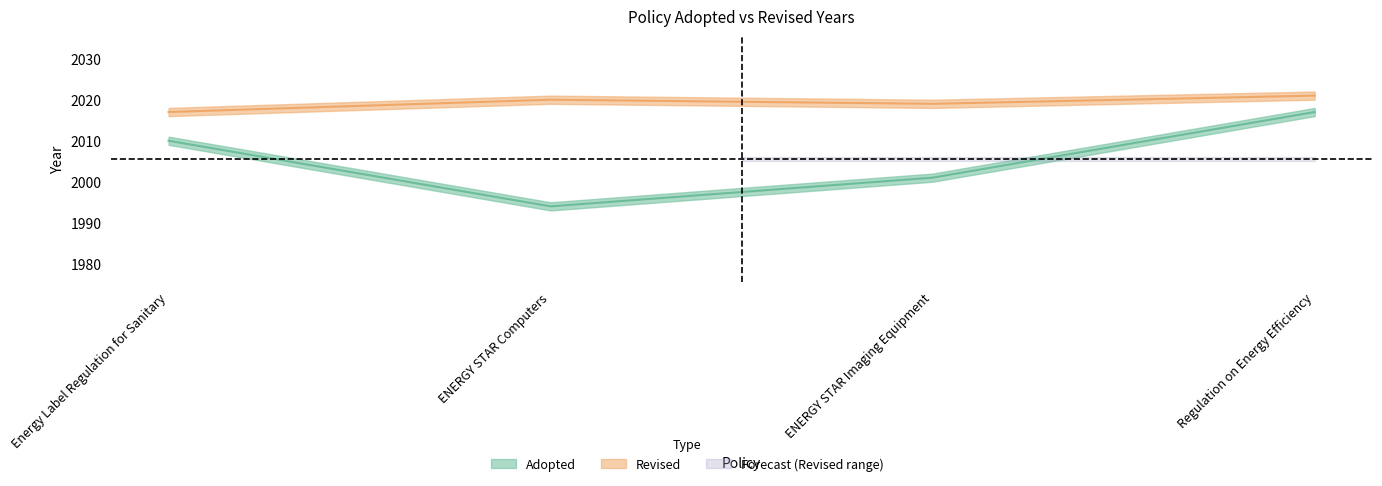

What position from the right is ENERGY STAR Imaging Equipment?

2